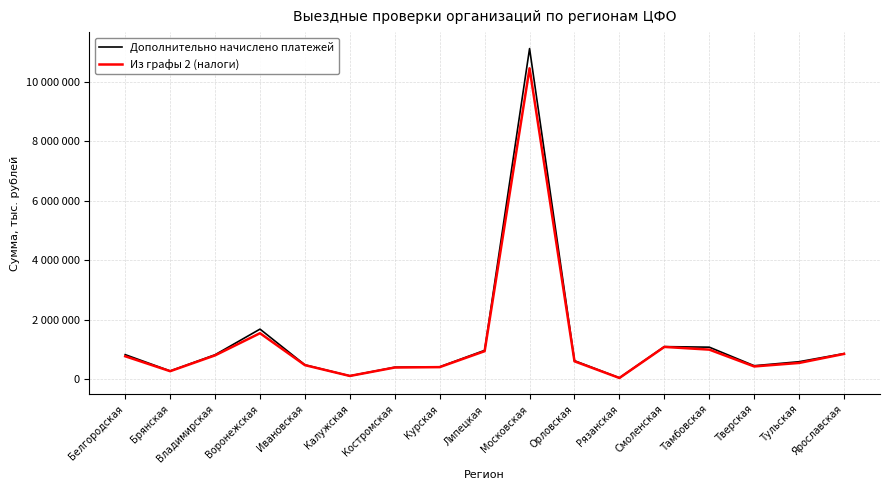

What are all the series names shown in the legend?

Дополнительно начислено платежей, Из графы 2 (налоги)